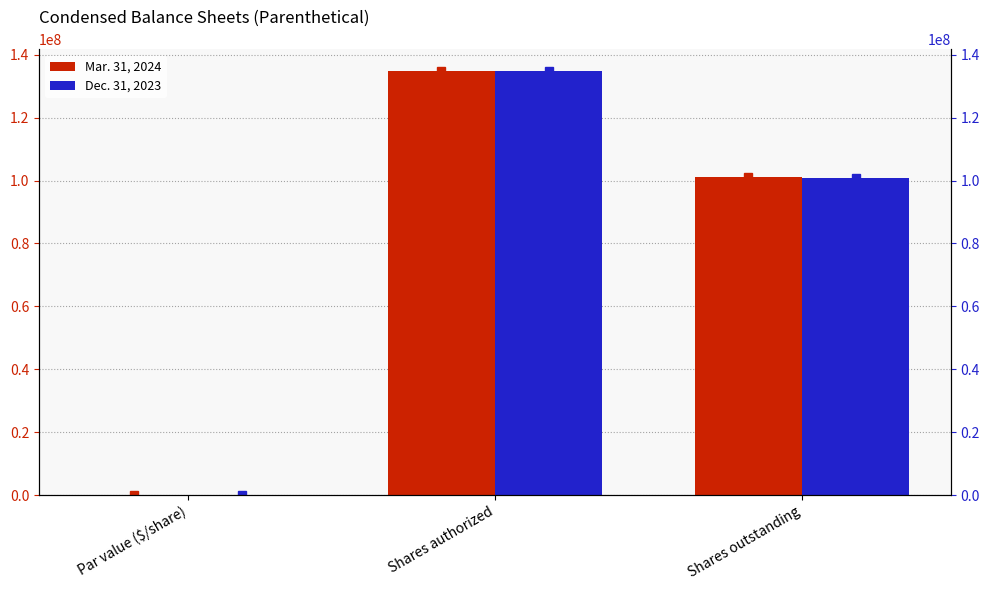

What is the sum of all Dec. 31, 2023 values?

235761148.0